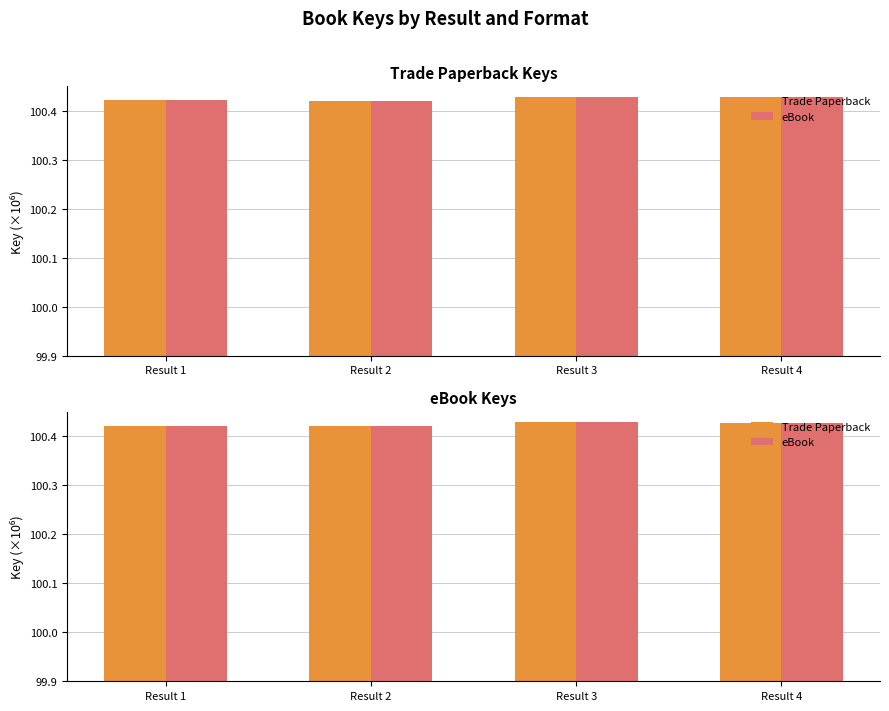

The eBook series shows 64.9 at Result 1. True or false?

False